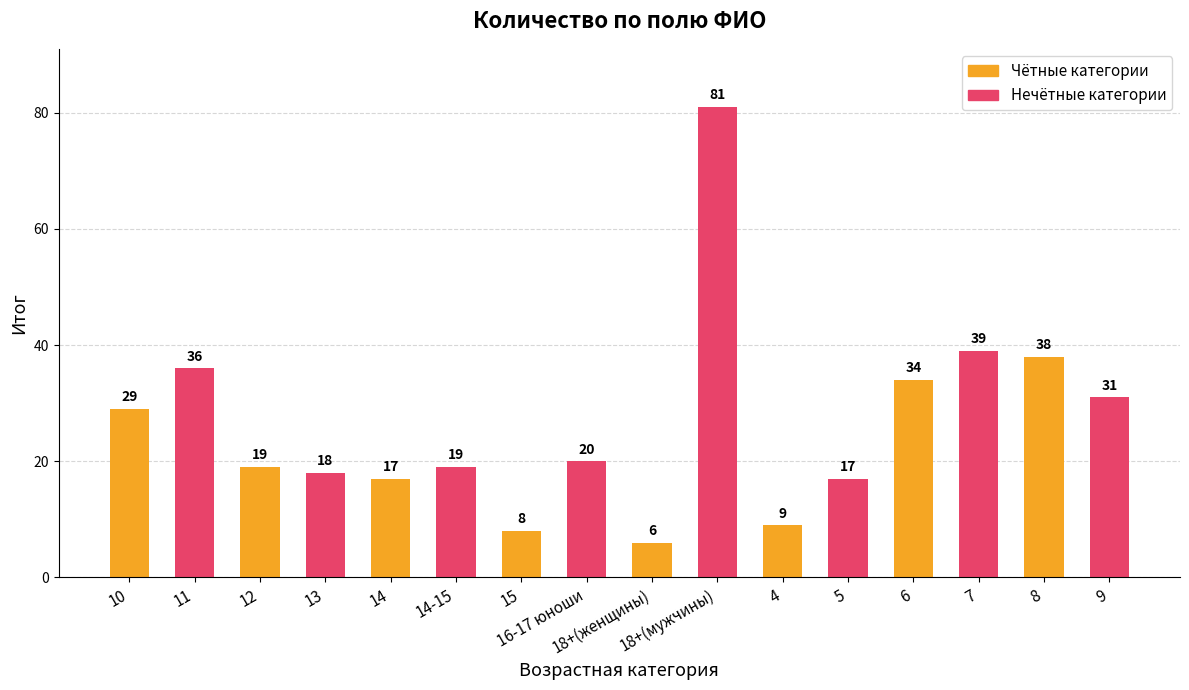

What is the label of the 15th bar from the right?

11